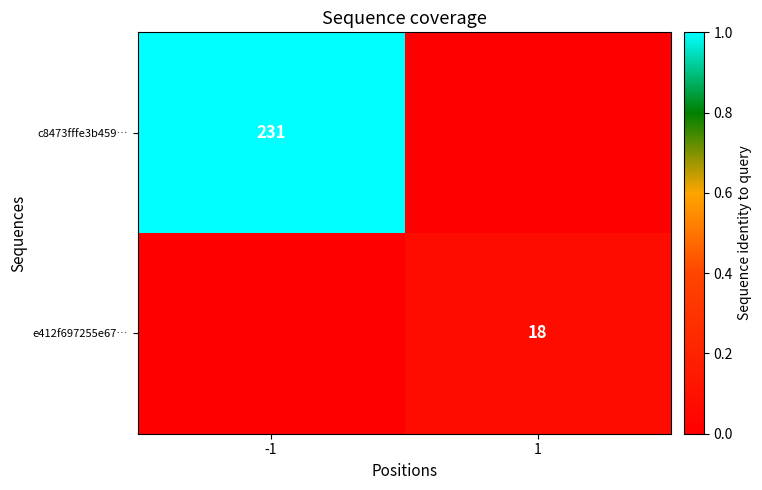

True or false: c8473fffe3b459… has a value of 231 at -1.

True